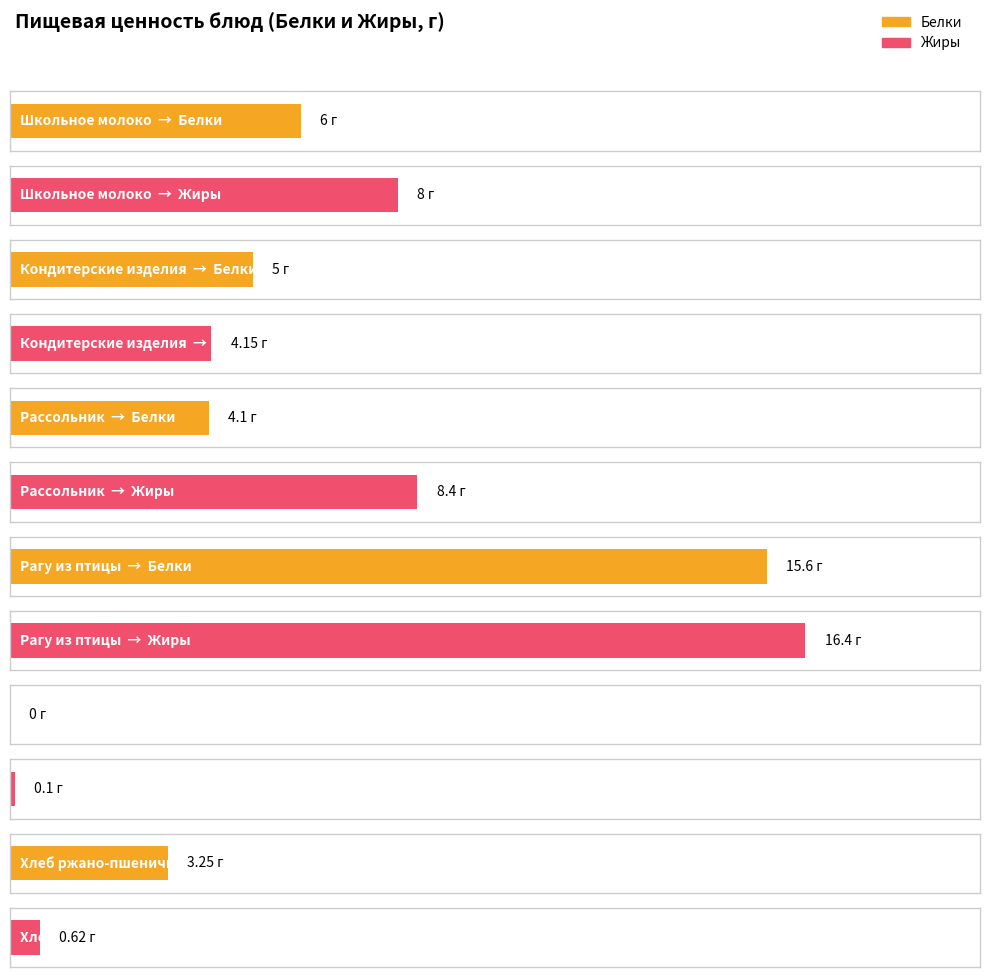

What is the label of the 4th bar from the left?

Рагу из птицы